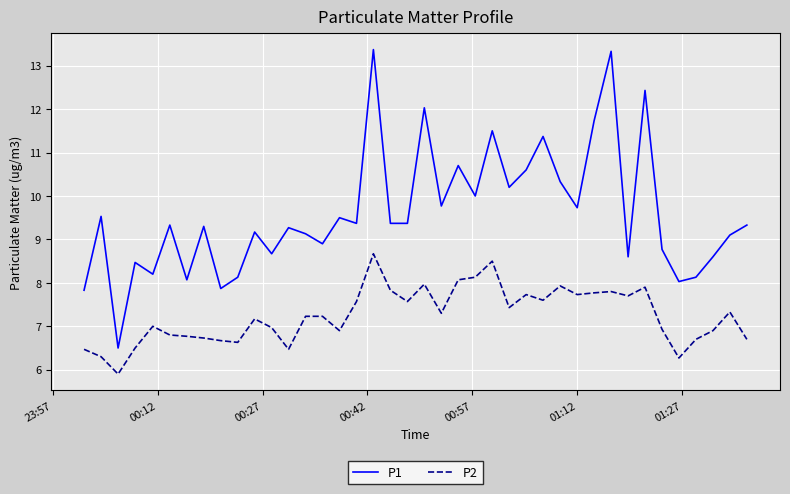

What is the difference between the maximum and minimum values in the P2 series?

2.8